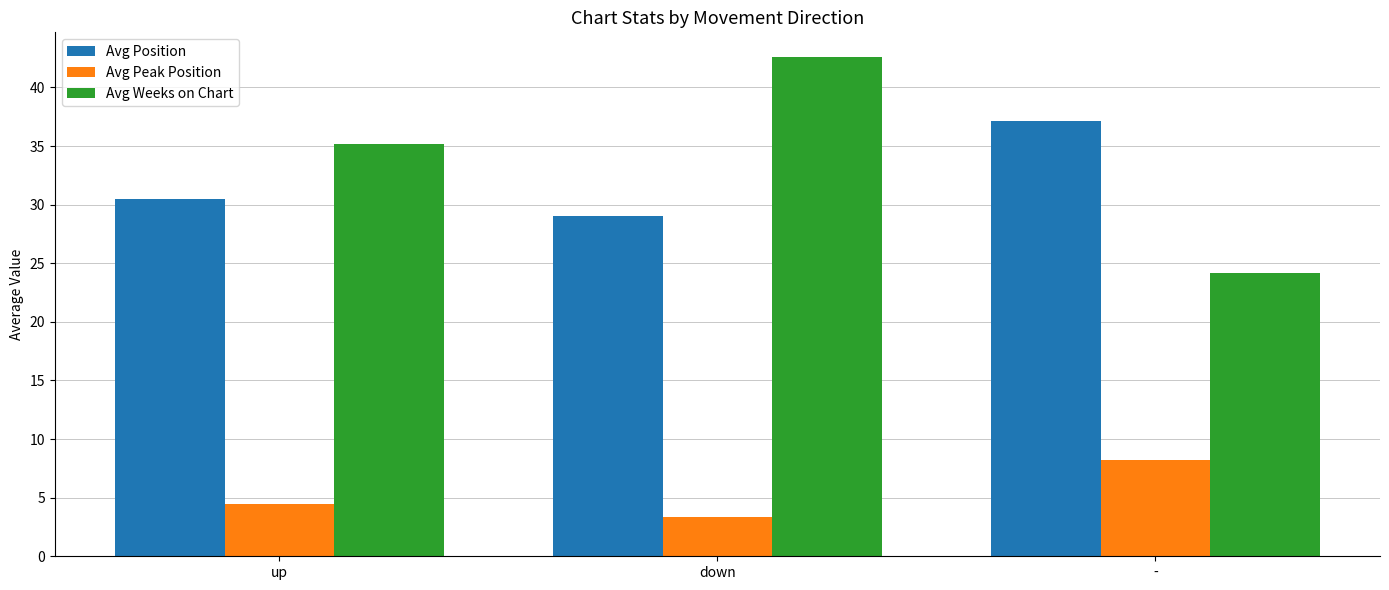

What is the highest value of the Avg Position series?

37.1